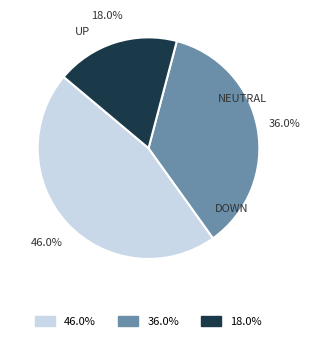

Is there any slice that represents more than half of the pie?

No